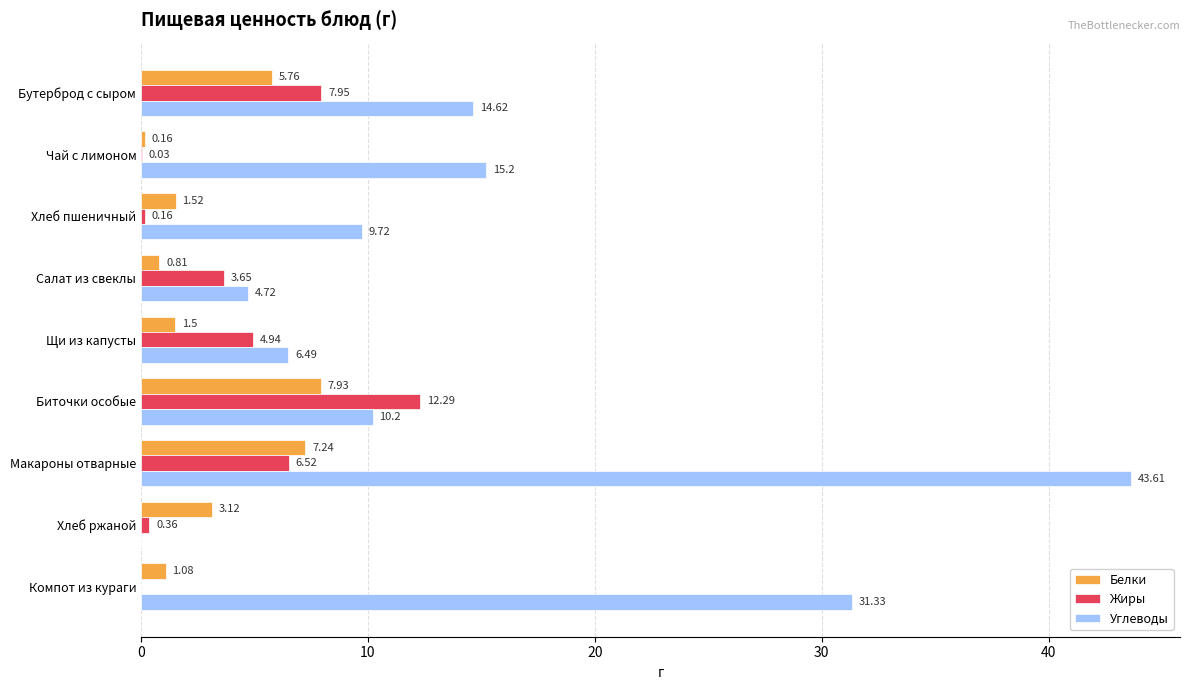

What is the sum of the Белки values at Хлеб ржаной and Макароны отварные?

10.4